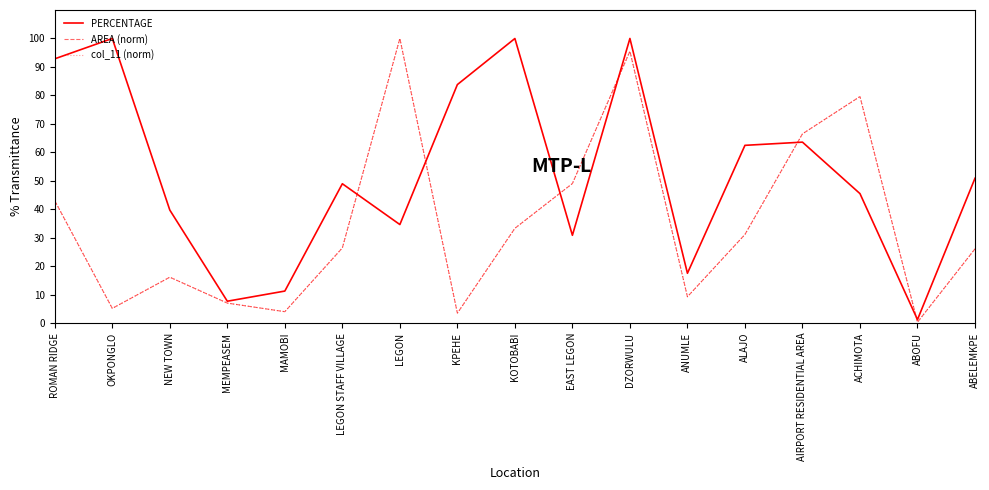

True or false: AREA (norm) and col_11 (norm) intersect in this chart.

False